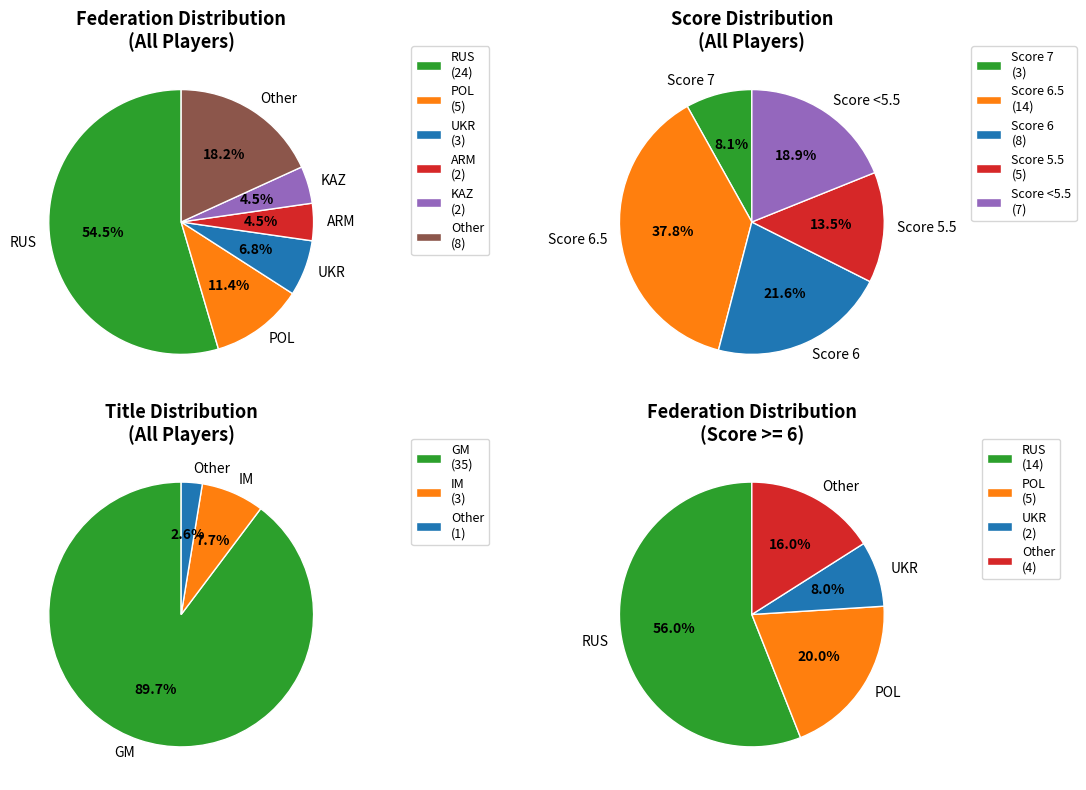

Is it true that Other is 8% of the pie?

False